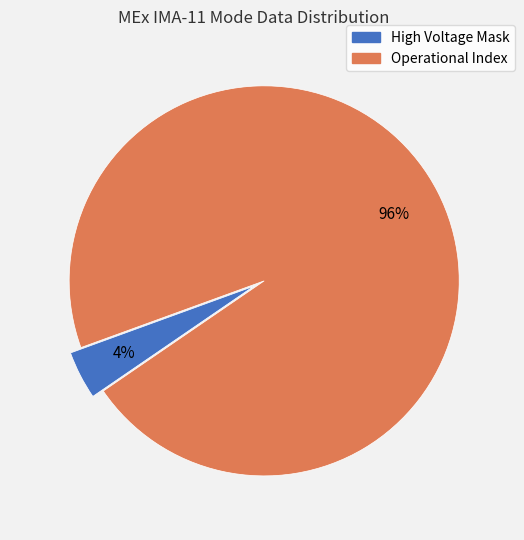

Is there a majority slice in this chart?

Yes